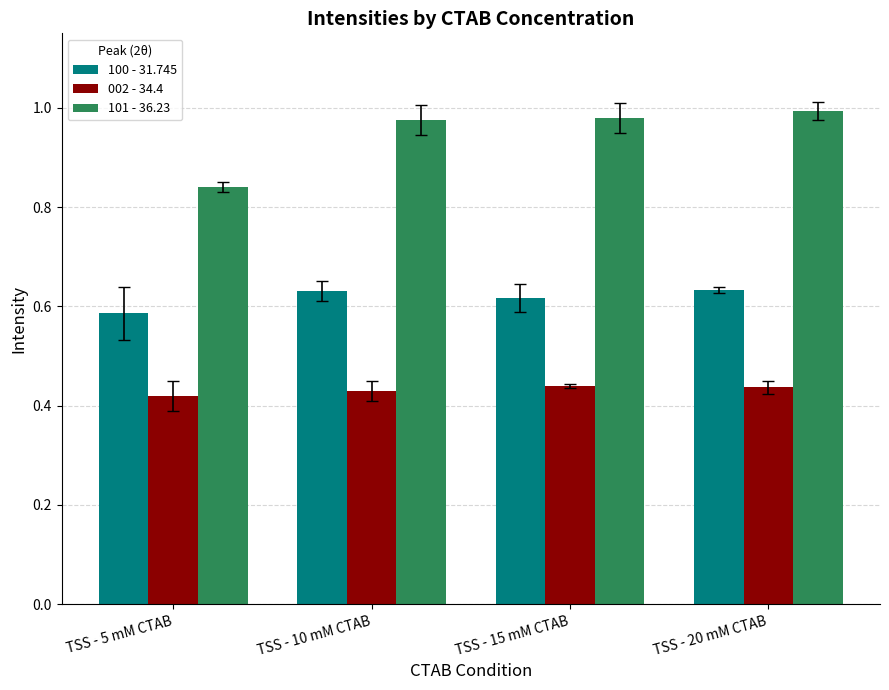

Is the value of 101 - 36.23 at TSS - 20 mM CTAB greater than the value of 002 - 34.4 at TSS - 10 mM CTAB?

Yes